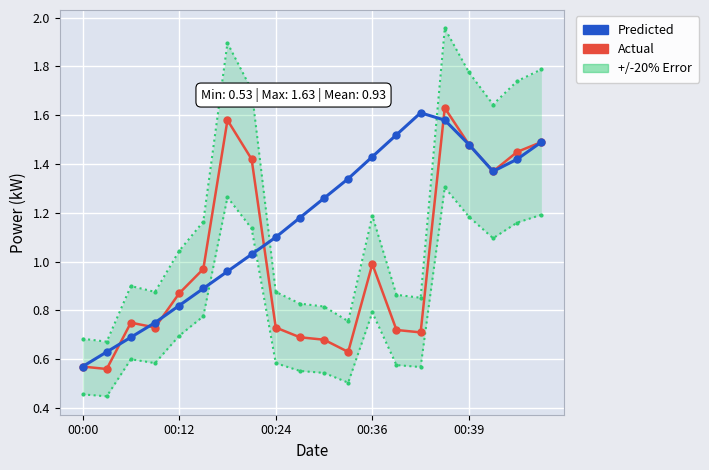

Rank the series by their maximum value, from highest to lowest.

Actual, Predicted